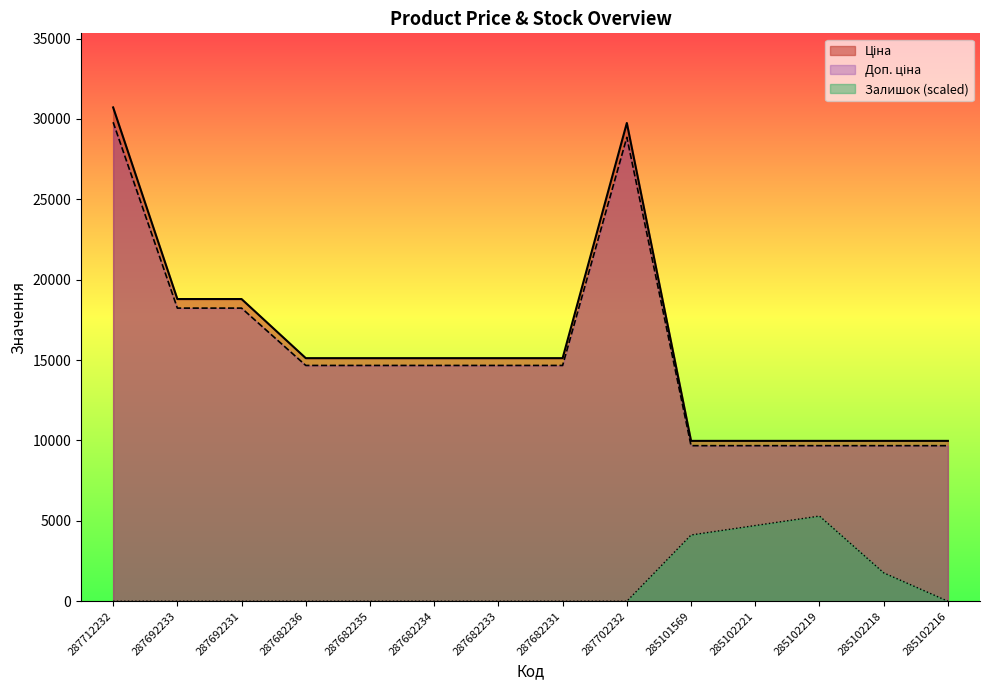

Reading left to right, extract all data points from this chart.

Ціна: 287712232=29795.6	287692233=18232.9	287692231=18232.9	287682236=14666.4	287682235=14666.4	287682234=14666.4	287682233=14666.4	287682231=14666.4	287702232=28854.8	285101569=9675.7	285102221=9675.7	285102219=9675.7	285102218=9675.7	285102216=9675.7
Доп. ціна: 287712232=30717.1	287692233=18796.8	287692231=18796.8	287682236=15120.0	287682235=15120.0	287682234=15120.0	287682233=15120.0	287682231=15120.0	287702232=29747.2	285101569=9975.0	285102221=9975.0	285102219=9975.0	285102218=9975.0	285102216=9975.0
Залишок: 287712232=0.0	287692233=0.0	287692231=0.0	287682236=0.0	287682235=0.0	287682234=0.0	287682233=0.0	287682231=0.0	287702232=0.0	285101569=4121.2	285102221=4710.0	285102219=5298.7	285102218=1766.2	285102216=0.0